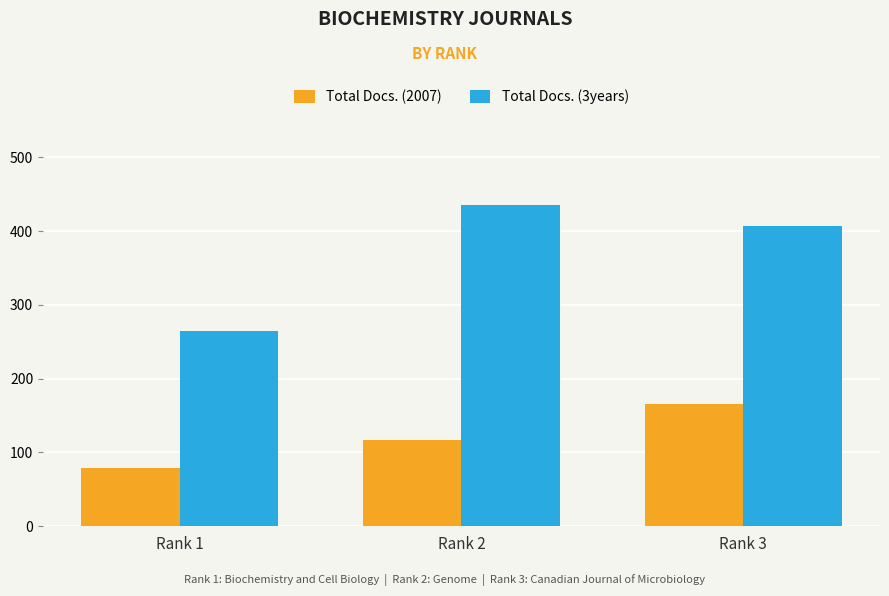

Is it true that Total Docs. (2007) equals 169 at Rank 2?

False